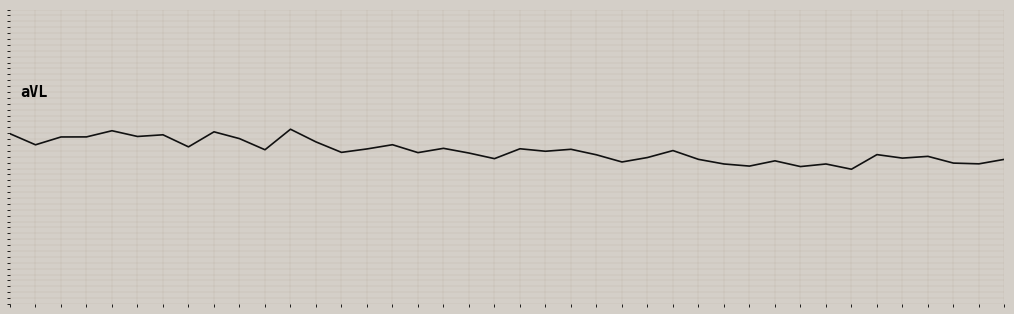

Is this an area chart (filled region under the line)?

No